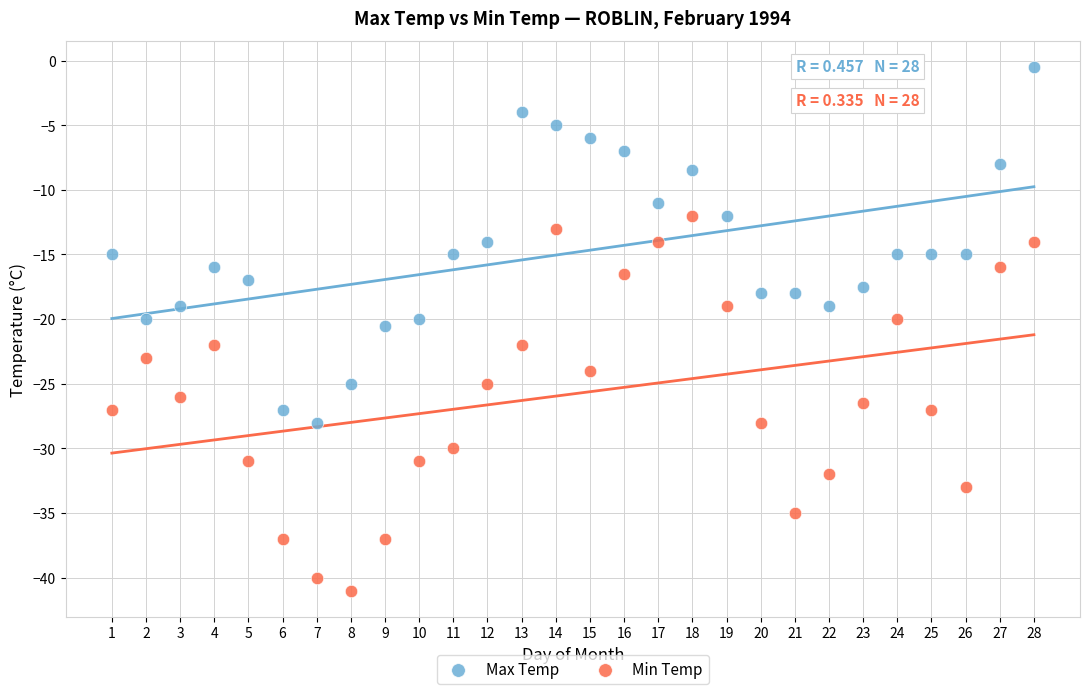

Which series contains the highest Y value?

Max Temp